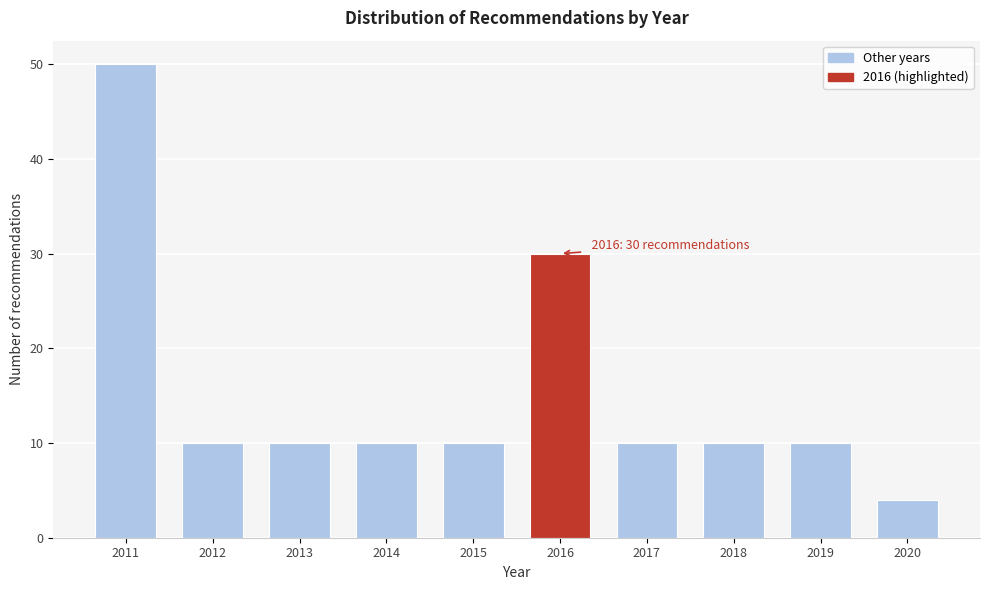

Reading right to left, what are all the values shown in this chart?

2020=4	2019=10	2018=10	2017=10	2016=30	2015=10	2014=10	2013=10	2012=10	2011=50